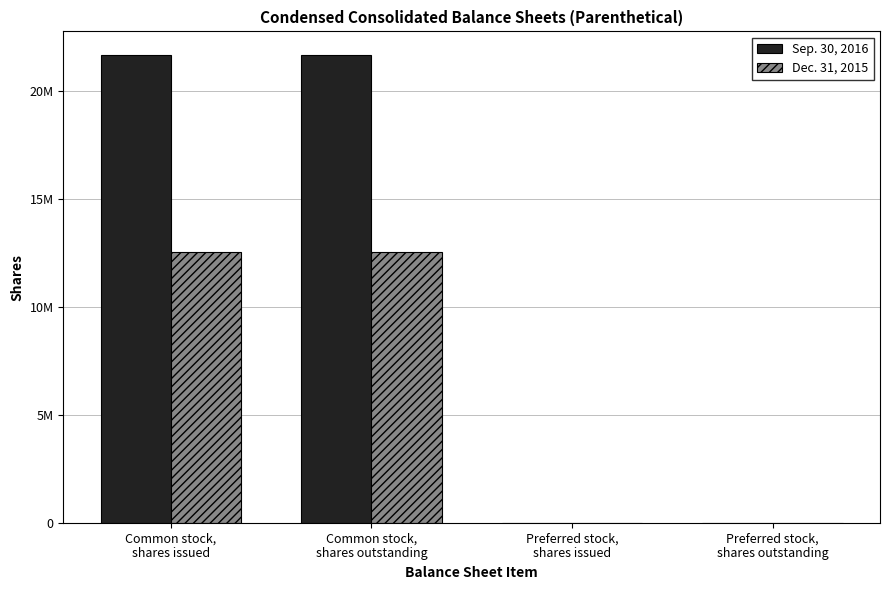

Are the bars horizontal?

No